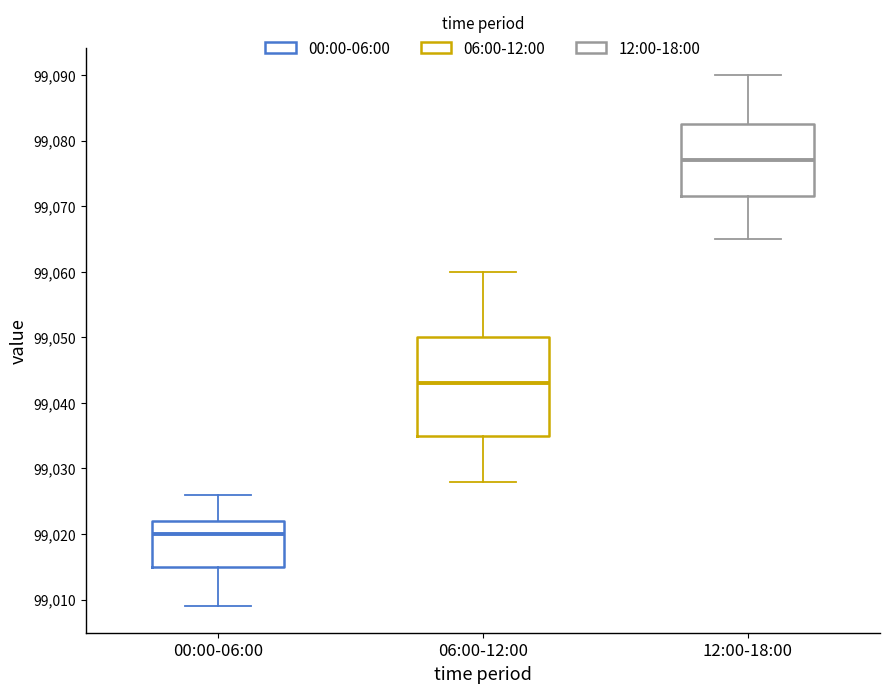

Which box is the tallest, from its lower edge to its upper edge?

06:00-12:00